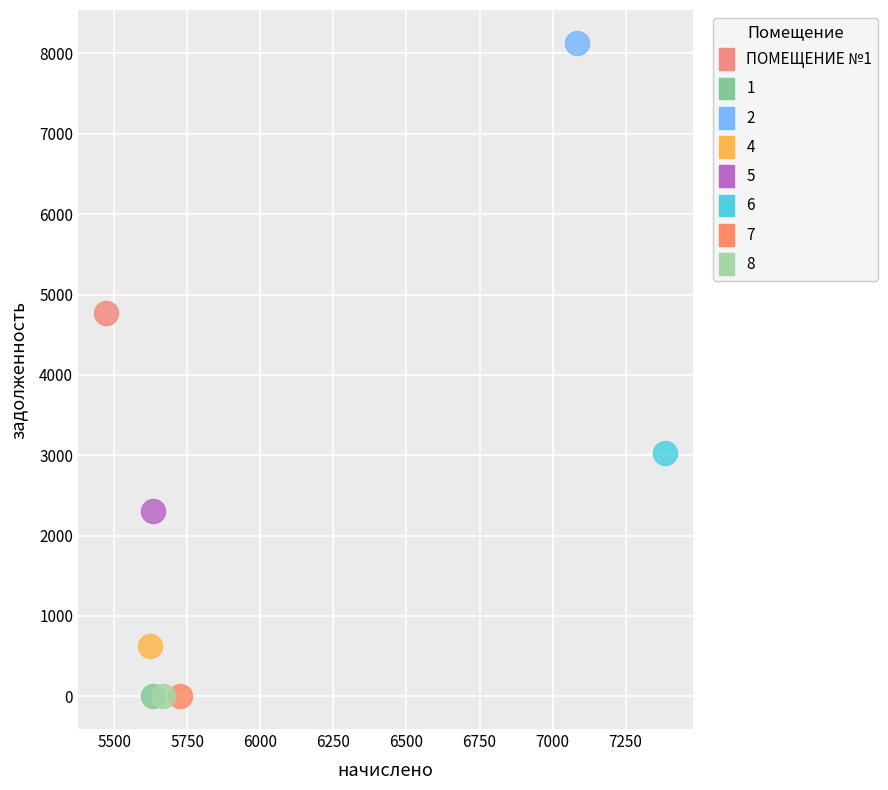

What are all the series names shown in the legend?

ПОМЕЩЕНИЕ №1, 1, 2, 4, 5, 6, 7, 8